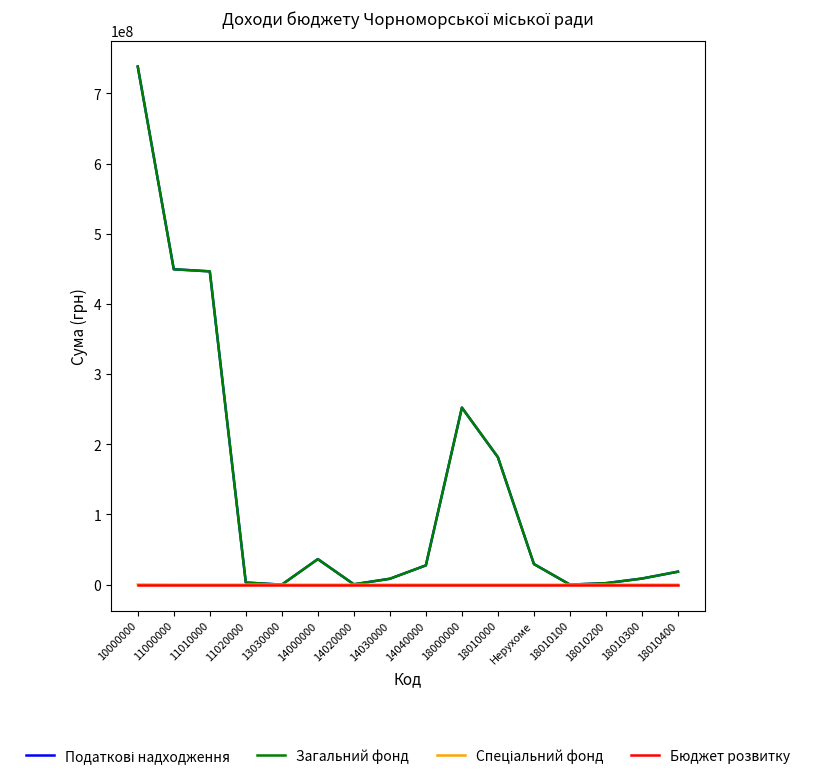

Is it true that Загальний фонд equals 2100000 at 18010200?

True